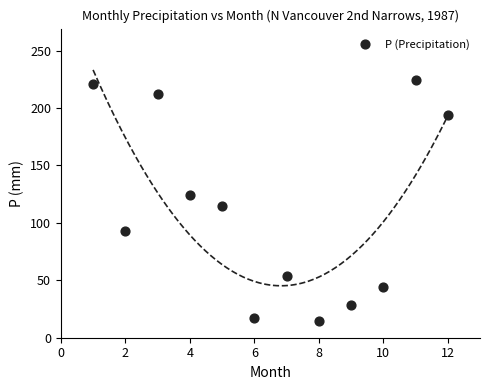

What is the range of X values (max minus min)?

11.0